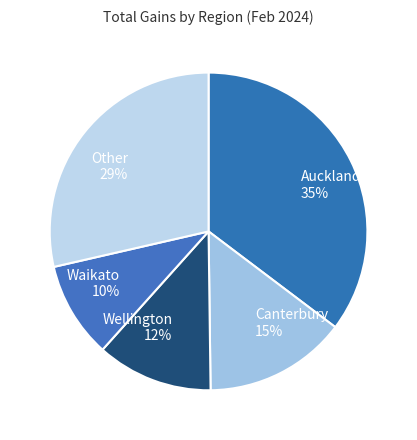

Rank the categories by value from highest to lowest.

Auckland, Other, Canterbury, Wellington, Waikato